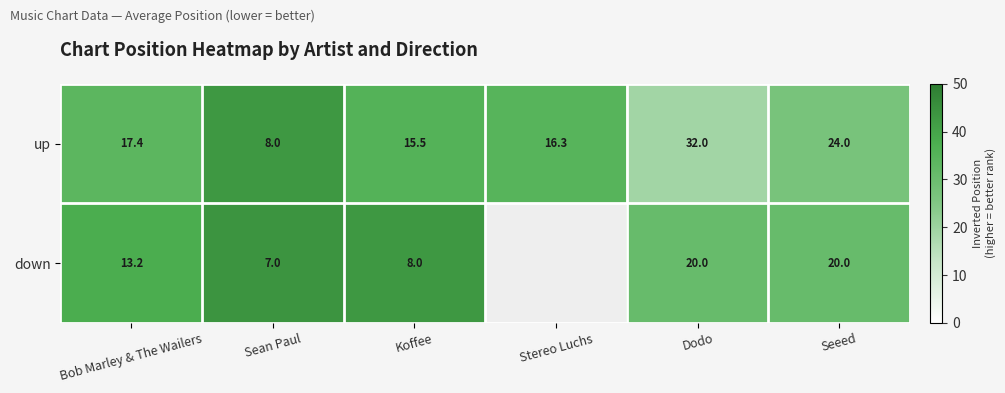

At which label does up first exceed 17?

Bob Marley & The Wailers